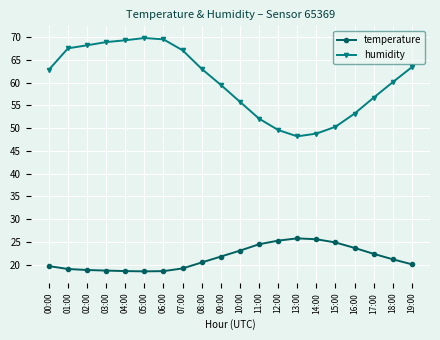

List the series in order of their peak value, lowest first.

temperature, humidity